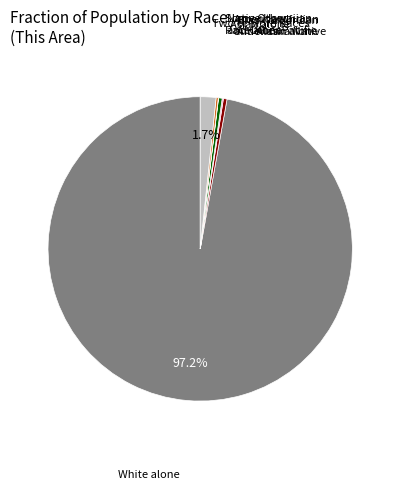

To the nearest percent, what is the difference between the largest and smallest slice percentages?

97%